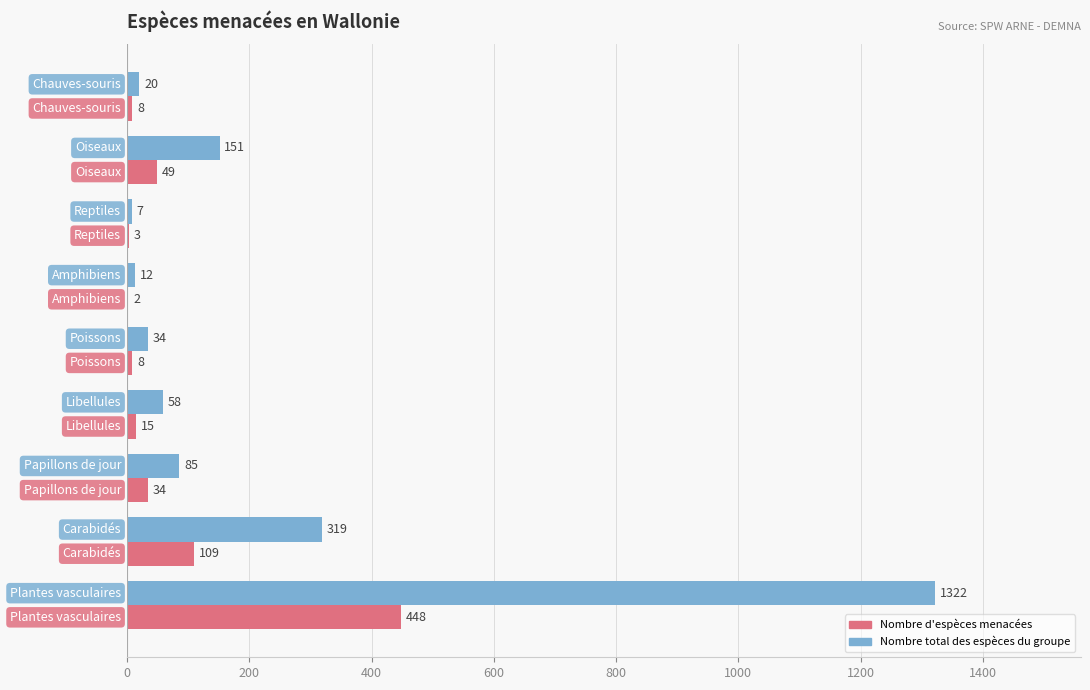

Count the number of data series in this chart.

2